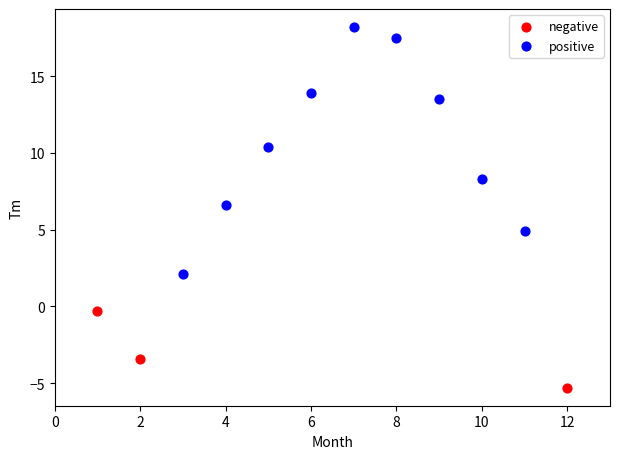

Which series contains the lowest Y value?

negative